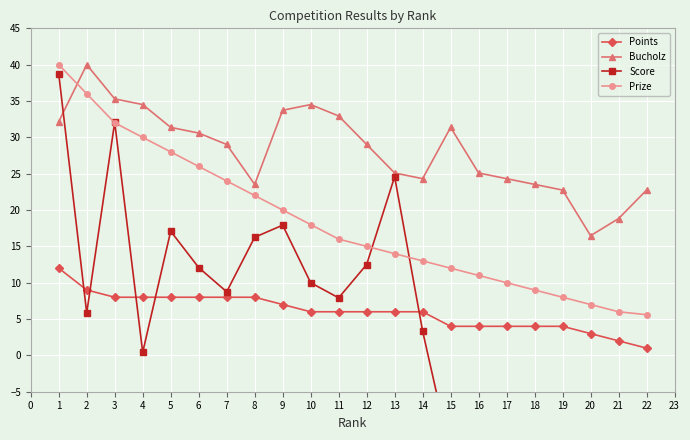

What are all the series names shown in the legend?

Points, Bucholz, Score, Prize